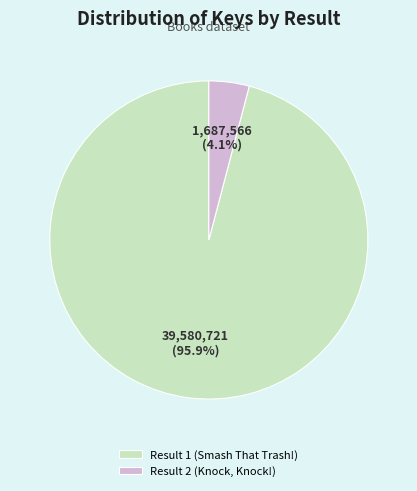

Which slice is the smallest?

Result 2 (Knock, Knock!)